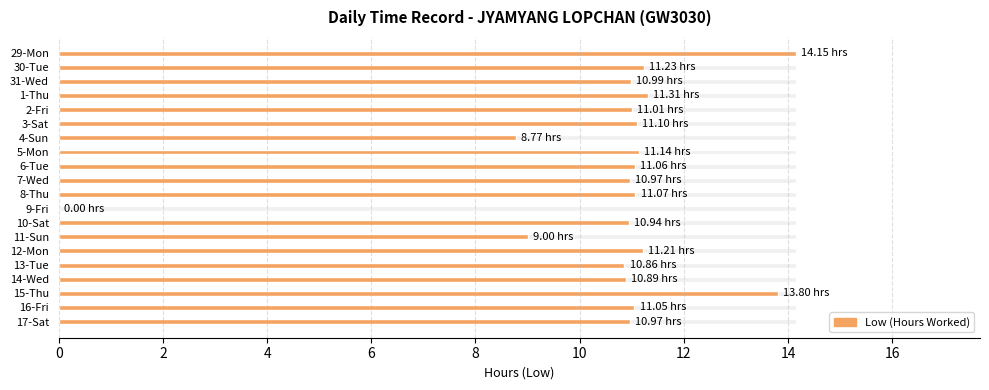

What is the difference between the maximum and minimum values?

14.2